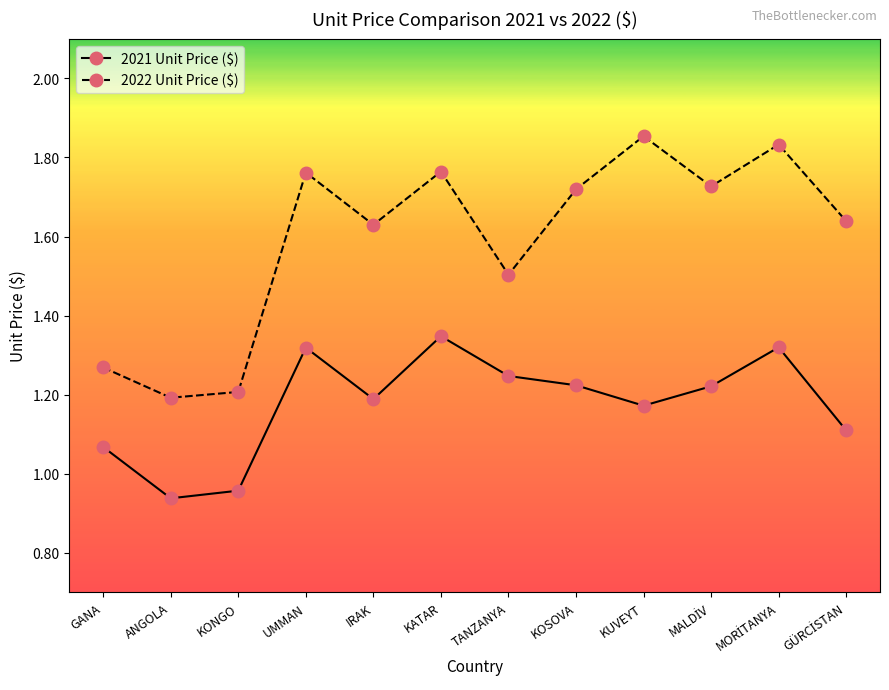

How many interior local peaks does the 2022 Unit Price ($) series have?

4